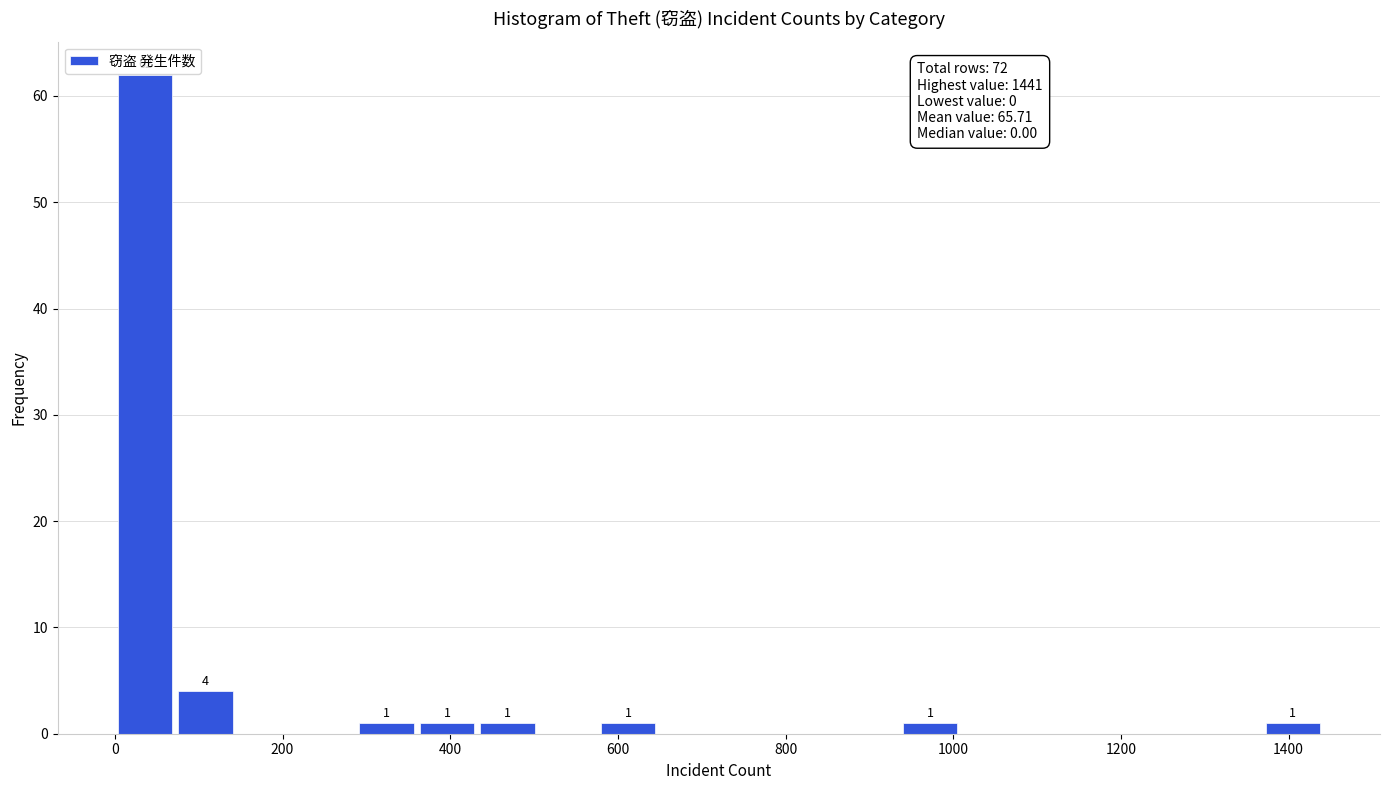

Around what value on the x-axis is the tallest bar? Give the approximate position of its centre, as read against the axis.

40